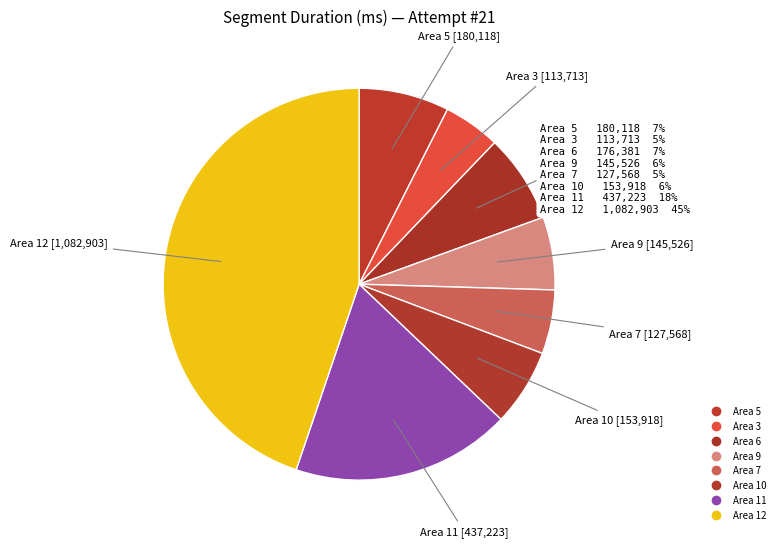

How many slices are in this pie chart?

8